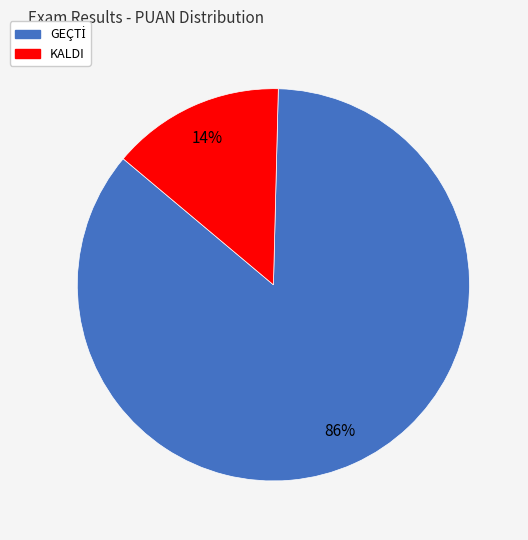

To the nearest percent, what is the average slice percentage?

50%